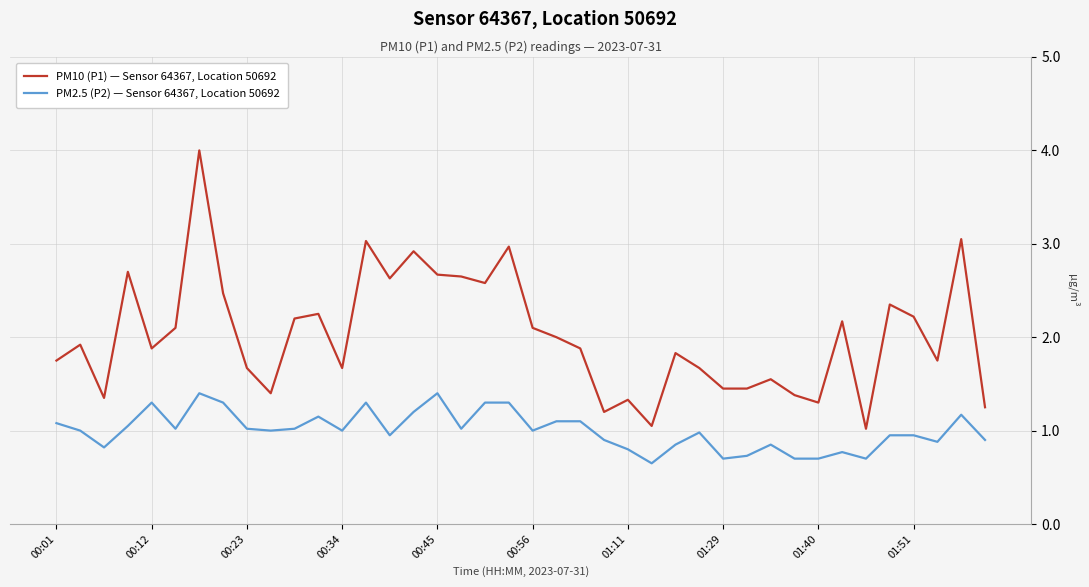

What is the difference between the maximum and minimum values in the PM10 (P1) — Sensor 64367, Location 50692 series?

3.0